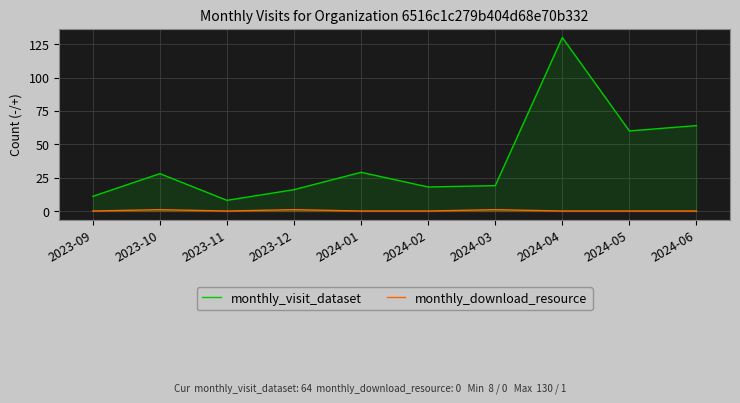

At 2023-09, list the series in order from smallest to largest.

monthly_download_resource, monthly_visit_dataset